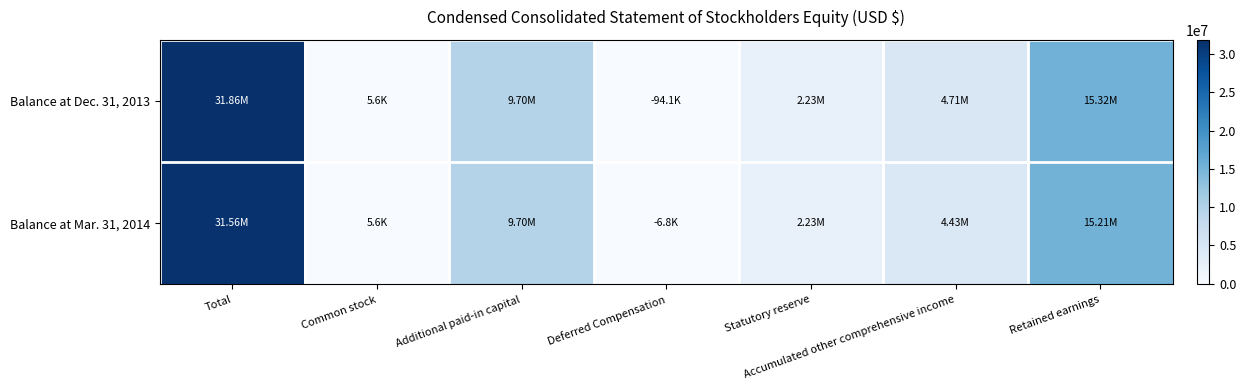

Which series has the widest spread of values?

Balance at Dec. 31, 2013